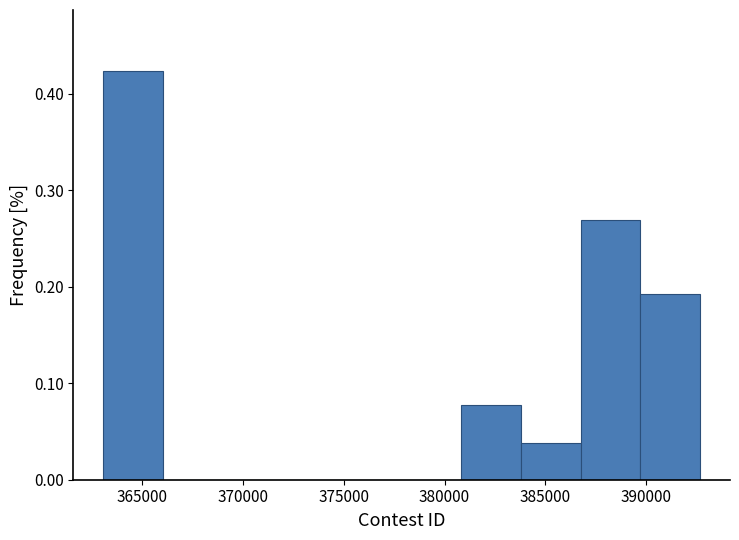

Reading left to right, transcribe this chart: for each bar, give the range it covers on the x-axis and its height. Neither the bar edges nor the heights are printed on the chart, so give them approximately, as read against the axes.

363000 to 366000: 0.42
366000 to 369000: 0
369000 to 372000: 0
372000 to 375000: 0
375000 to 378000: 0
378000 to 381000: 0
381000 to 384000: 0.08
384000 to 387000: 0.04
387000 to 389500: 0.27
389500 to 392500: 0.19